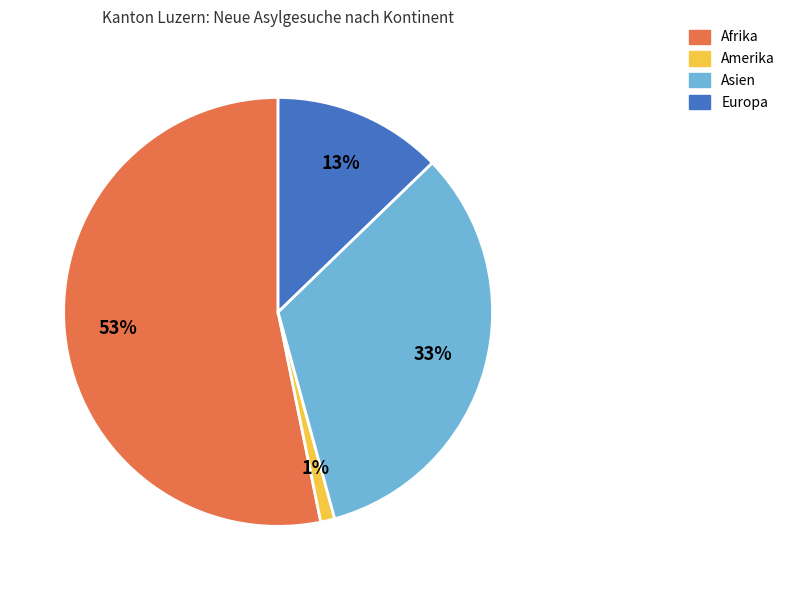

To the nearest percent, what portion does Europa represent?

13%